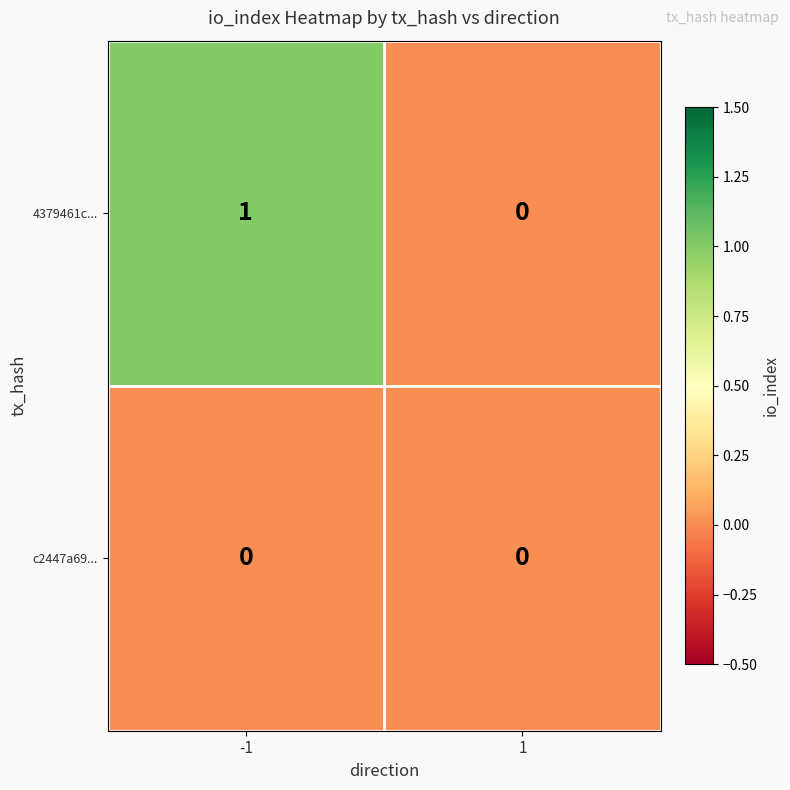

The 4379461c... series shows 1 at 1. True or false?

False